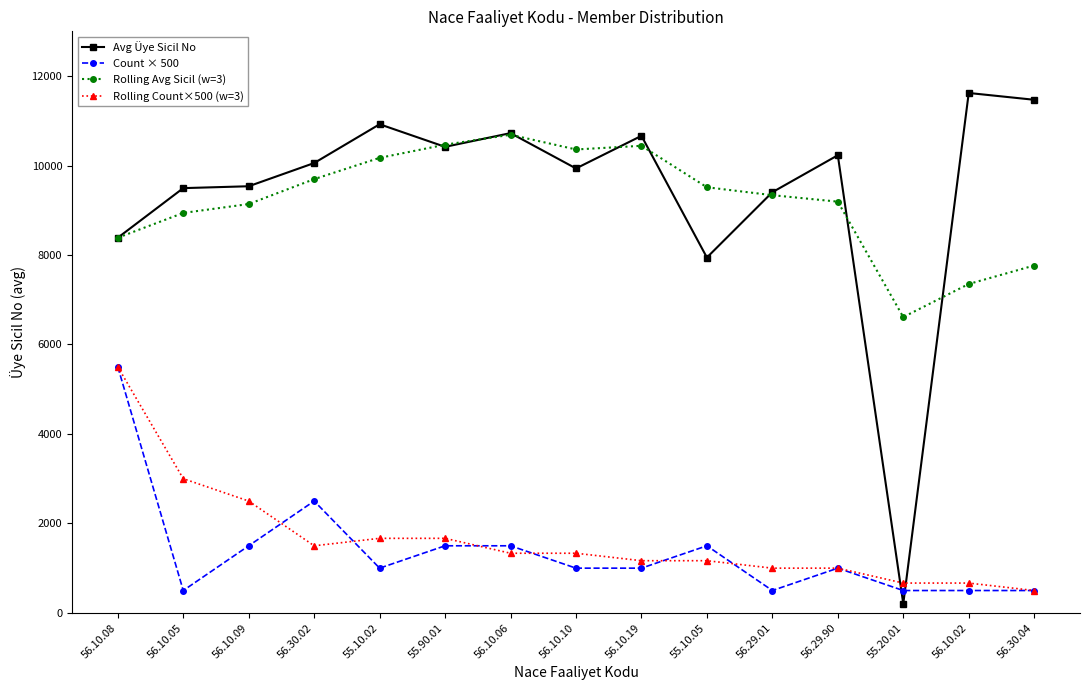

Is it true that Rolling Count×500 (w=3) equals 2785.8 at 55.10.02?

False